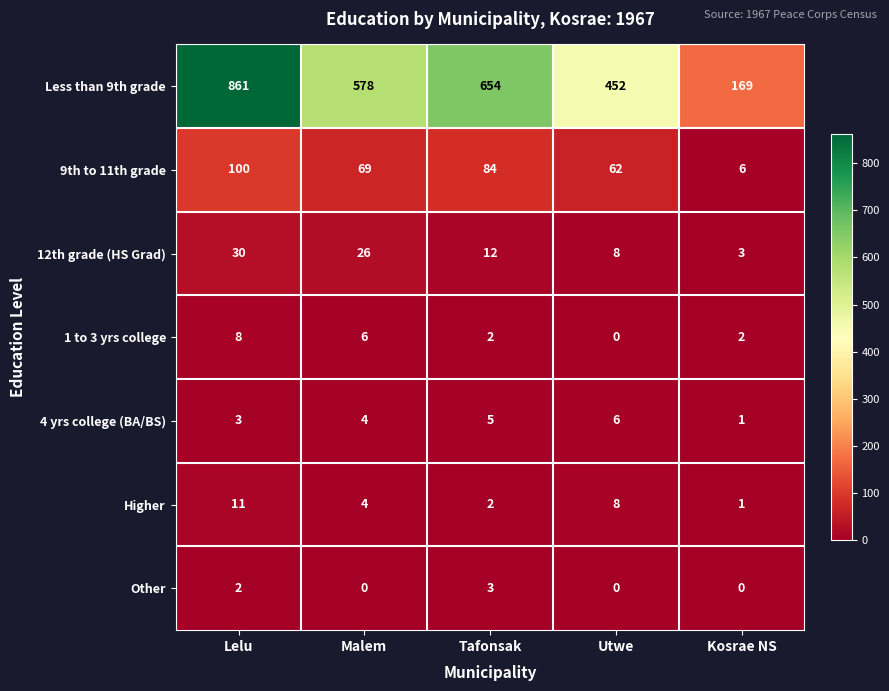

Is it true that 12th grade (HS Grad) equals 14 at Utwe?

False